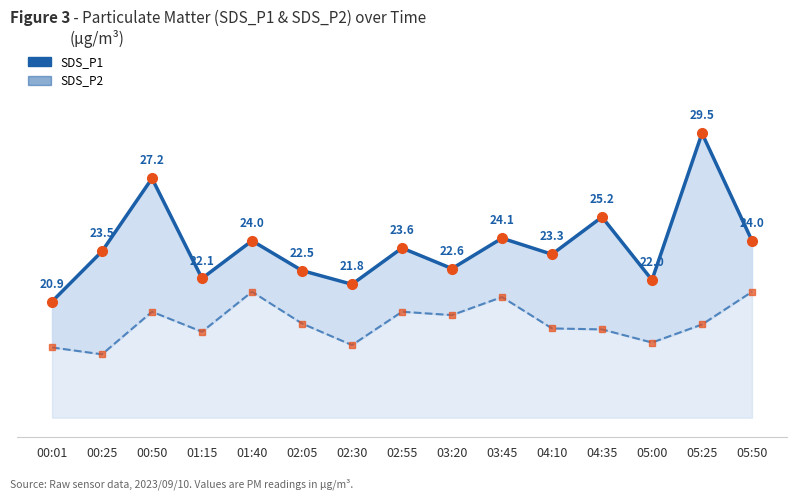

Reading left to right, extract all data points from this chart.

SDS_P1: 20.9	23.5	27.2	22.1	24.0	22.5	21.8	23.6	22.6	24.1	23.3	25.2	22.0	29.5	24.0
SDS_P2: 18.6	18.2	20.4	19.4	21.4	19.8	18.7	20.4	20.2	21.1	19.6	19.5	18.8	19.8	21.4